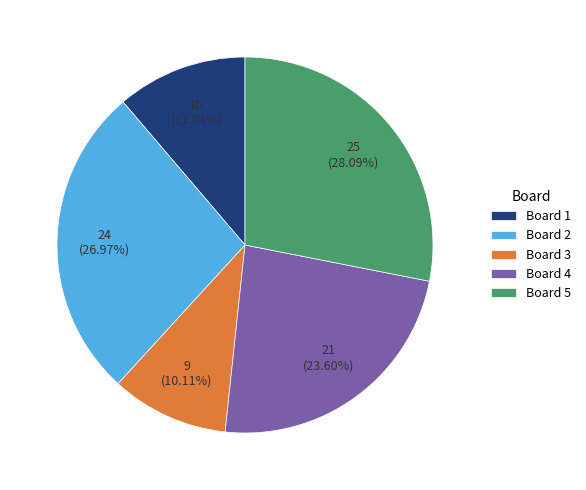

To the nearest percent, what portion does Board 4 represent?

24%